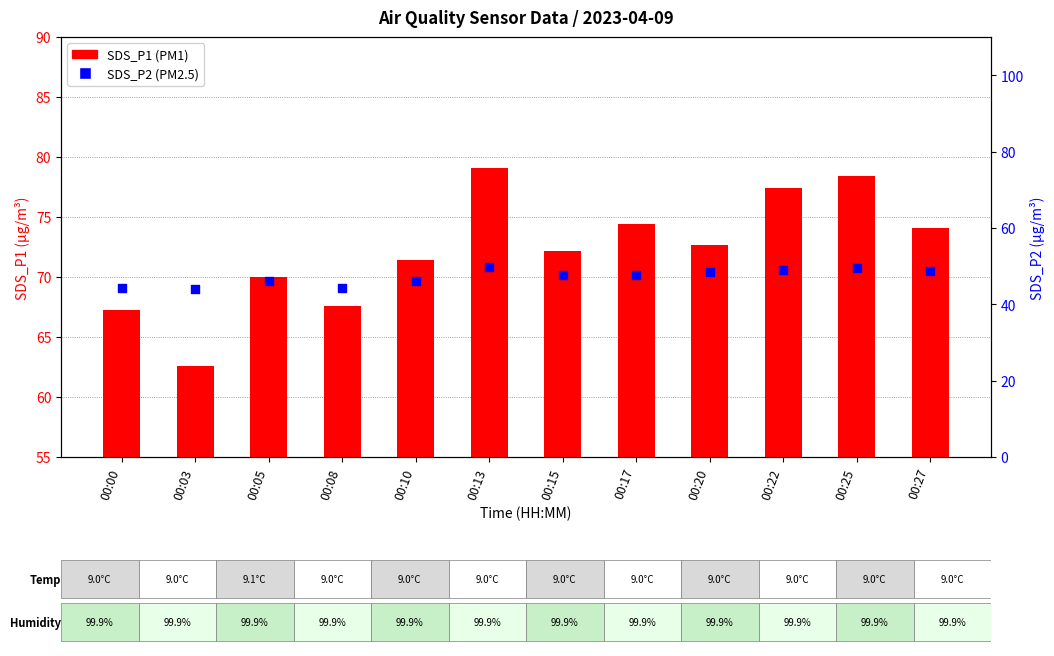

Is the value of SDS_P1 at 00:00 greater than the value of SDS_P2 at 00:22?

Yes